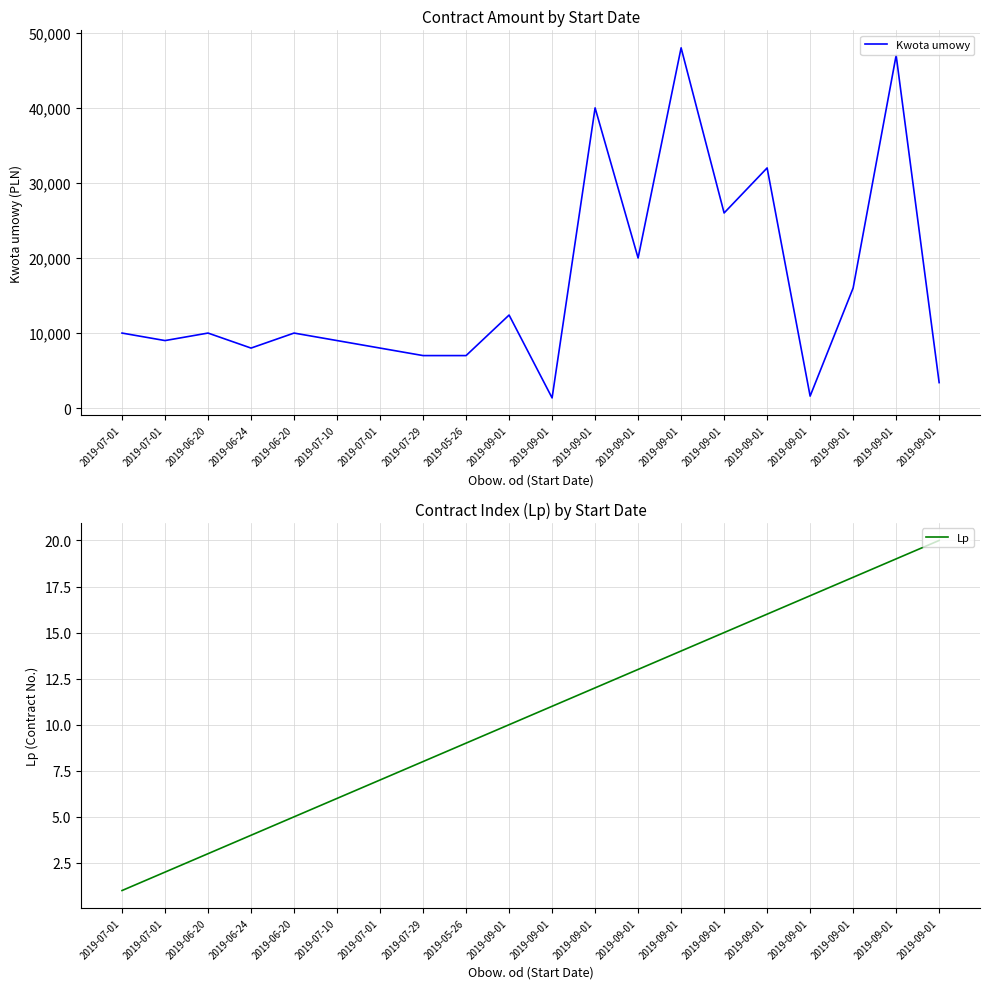

What is the sum of all Kwota umowy values?

325760